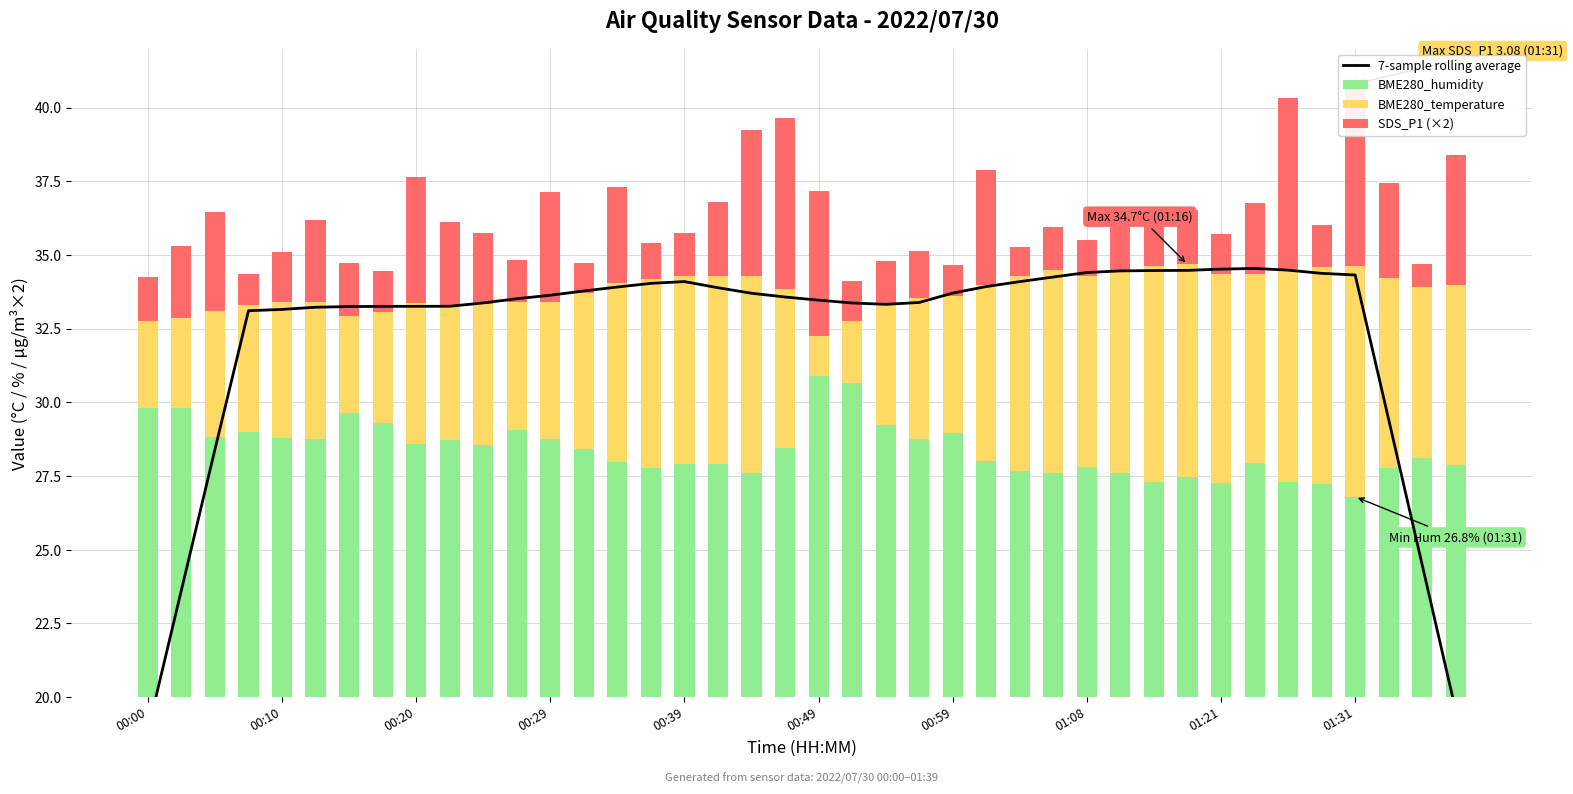

Is it true that BME280_humidity equals 46.2 at 00:39?

False